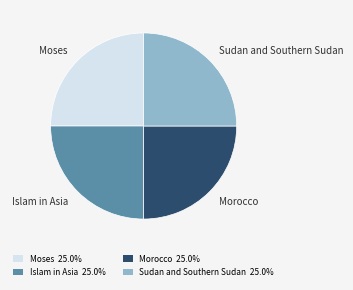

Is there any slice that represents more than half of the pie?

No